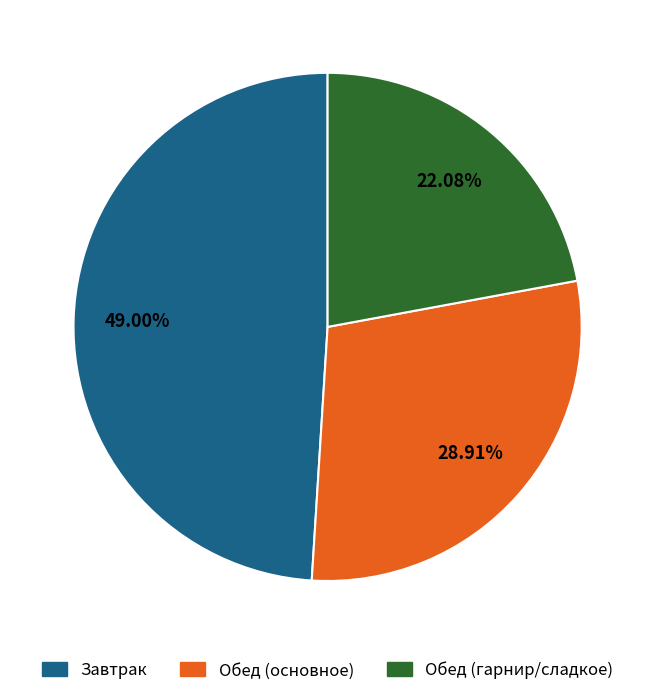

Is there any slice that represents more than half of the pie?

No